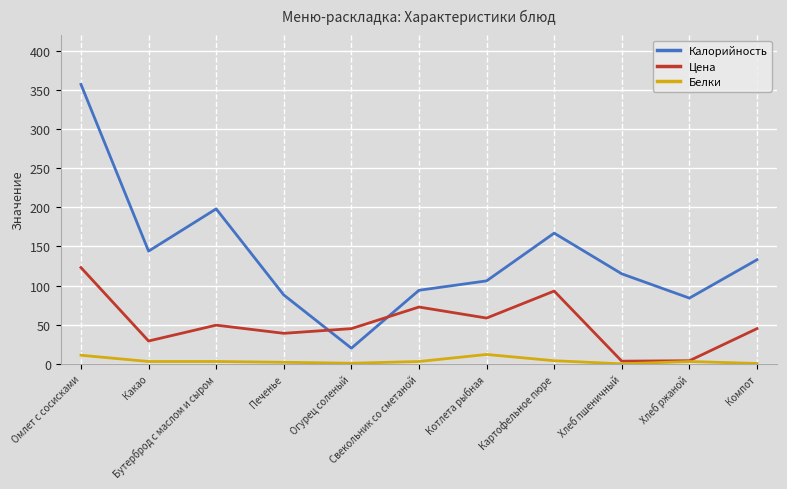

Is the value of Белки at Какао greater than the value of Цена at Котлета рыбная?

No